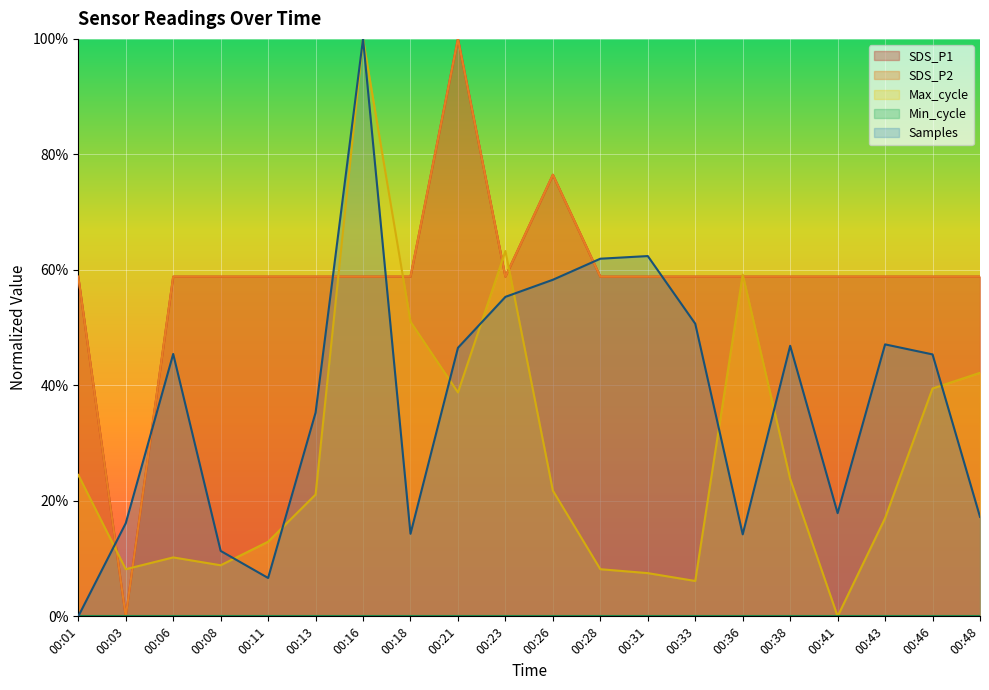

What is the maximum value for SDS_P2?

100.0